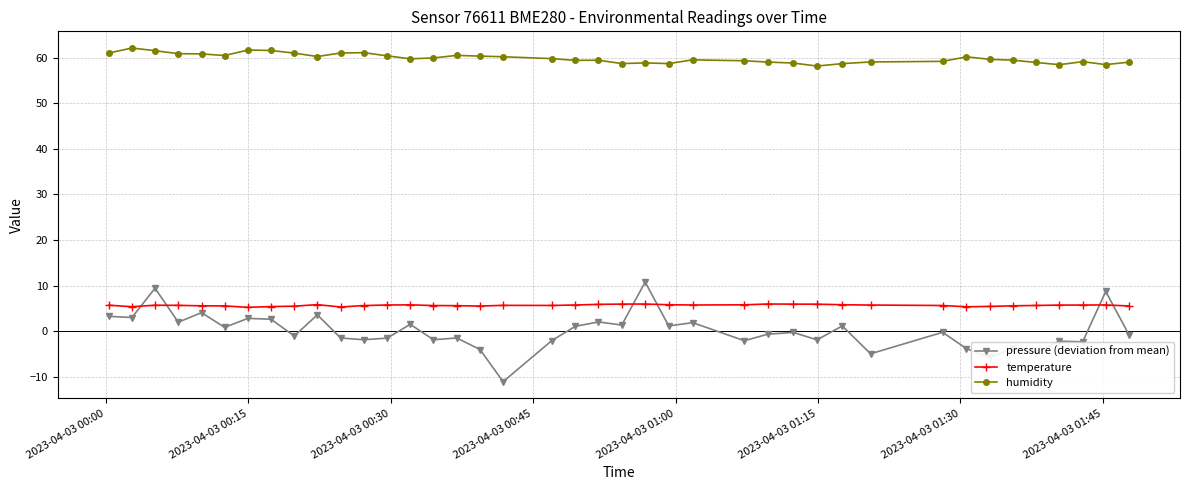

What is the difference between the second highest and minimum values in the humidity series?

3.5